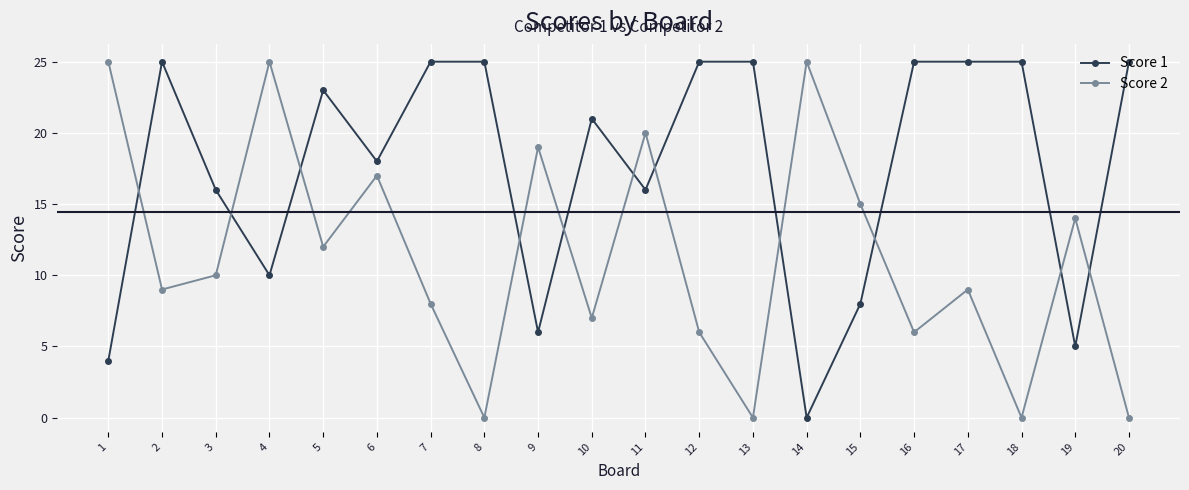

Is the value of Score 1 at 11 greater than the value of Score 2 at 11?

No